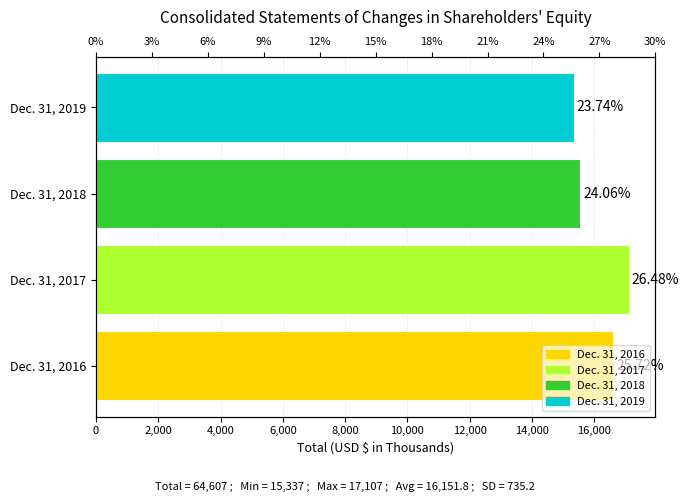

How many categories are shown in the chart?

4